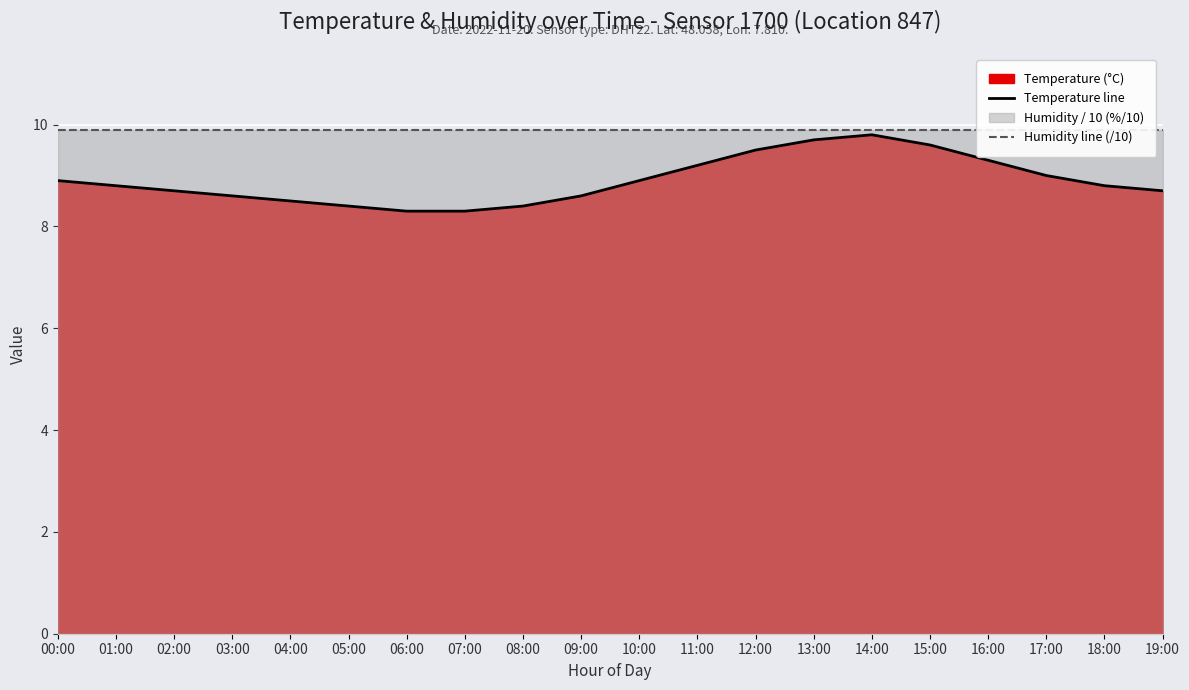

Which category has the highest value across all series?

00:00